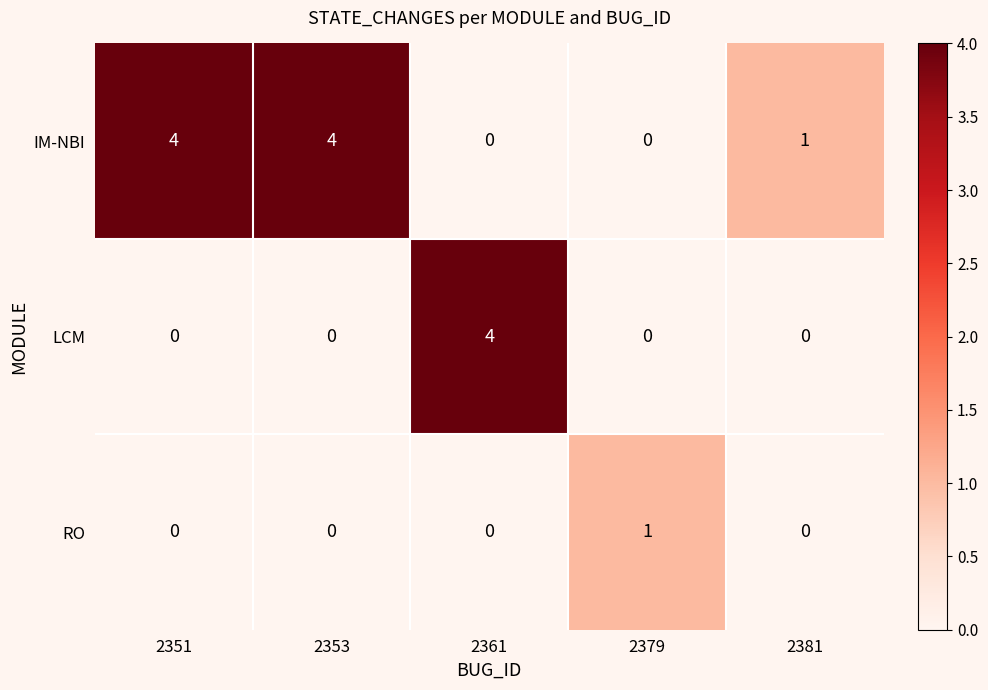

Count the LCM values in the range 0 to 1.

4